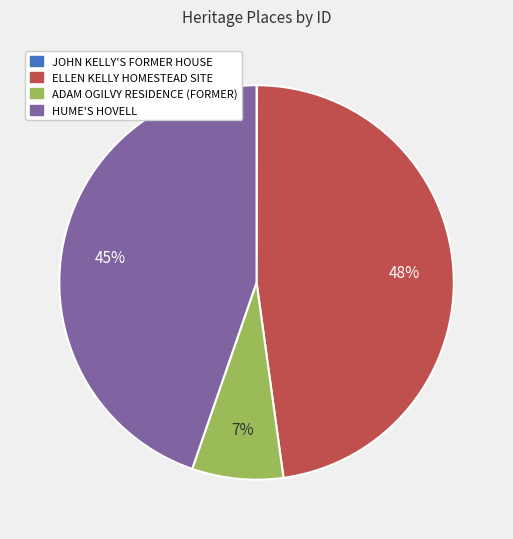

Is ADAM OGILVY RESIDENCE (FORMER) the majority of the pie?

No